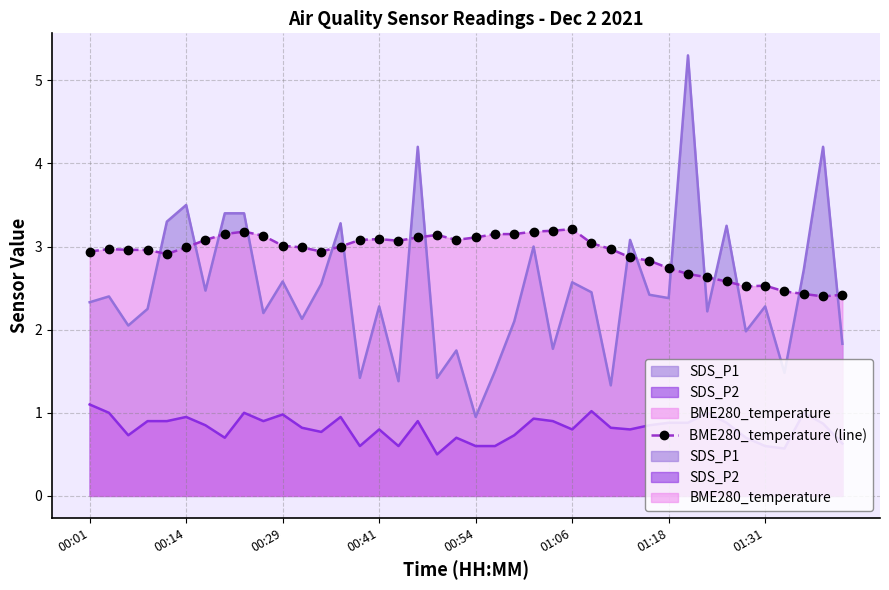

What is the sum of all values?

116.9